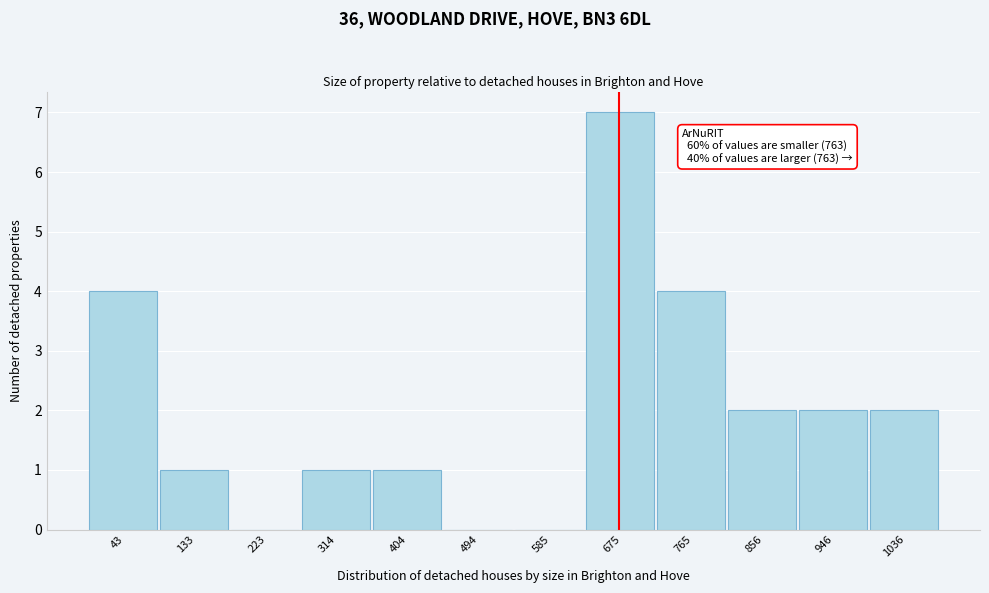

Reading left to right, what are all the values shown in this chart?

43=4	133=1	223=0	314=1	404=1	494=0	585=0	675=7	765=4	856=2	946=2	1036=2